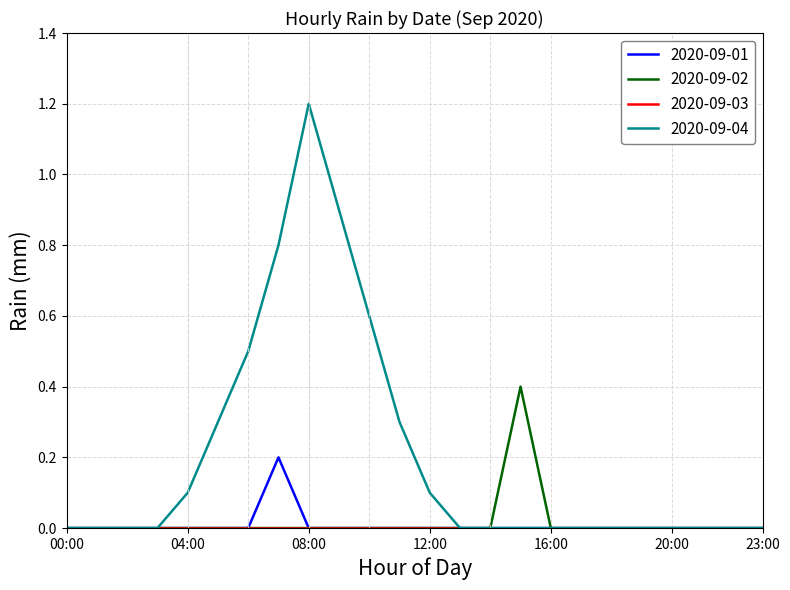

What is the greatest value displayed?

1.2